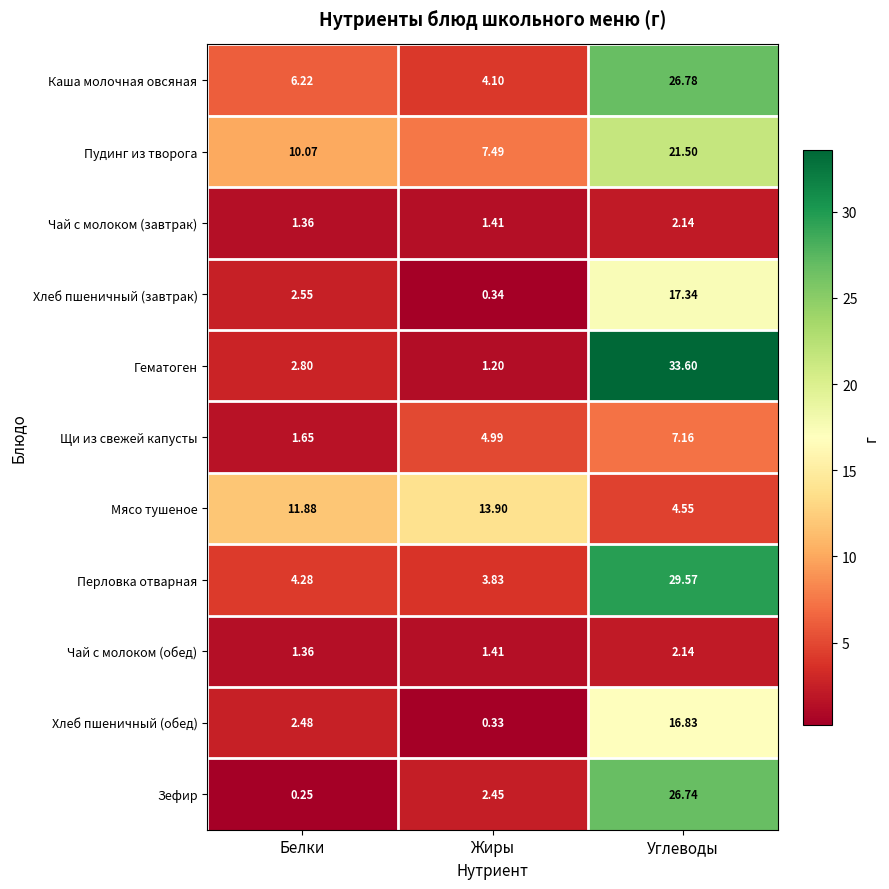

Which category has the lowest value in the Каша молочная овсяная series?

Жиры